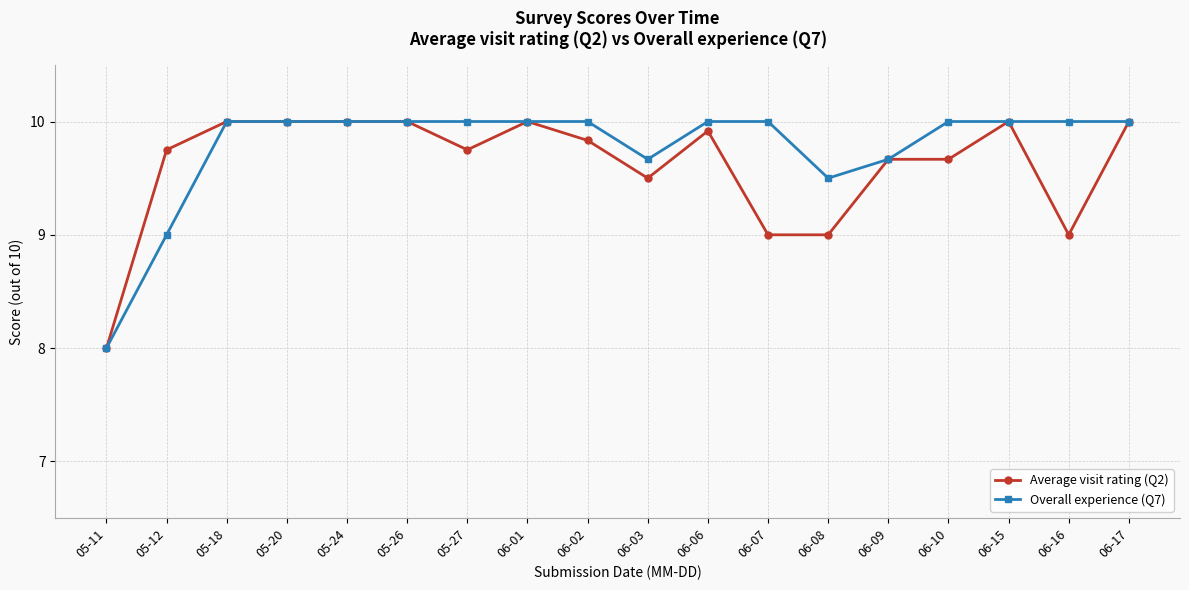

In Overall experience (Q7), how many points are lower than both neighbors (excluding endpoints)?

2